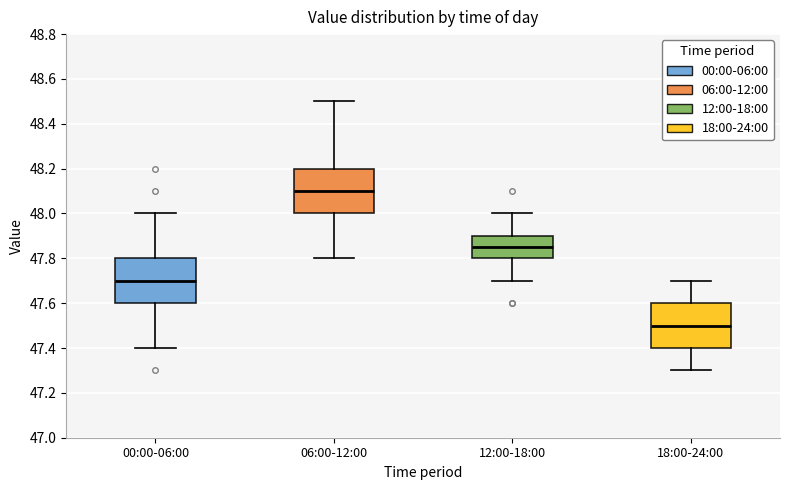

Reading left to right, transcribe this box plot: for each box, give where its median line is, the range the box spans, and where its two whiskers end, as read against the y-axis. The values are not printed on the chart, so give them approximately, as read against the axis.

00:00-06:00: median 47.70, box 47.60 to 47.80, whiskers 47.40 to 48.00
06:00-12:00: median 48.10, box 48.00 to 48.20, whiskers 47.80 to 48.50
12:00-18:00: median 47.86, box 47.80 to 47.90, whiskers 47.70 to 48.00
18:00-24:00: median 47.50, box 47.40 to 47.60, whiskers 47.30 to 47.70